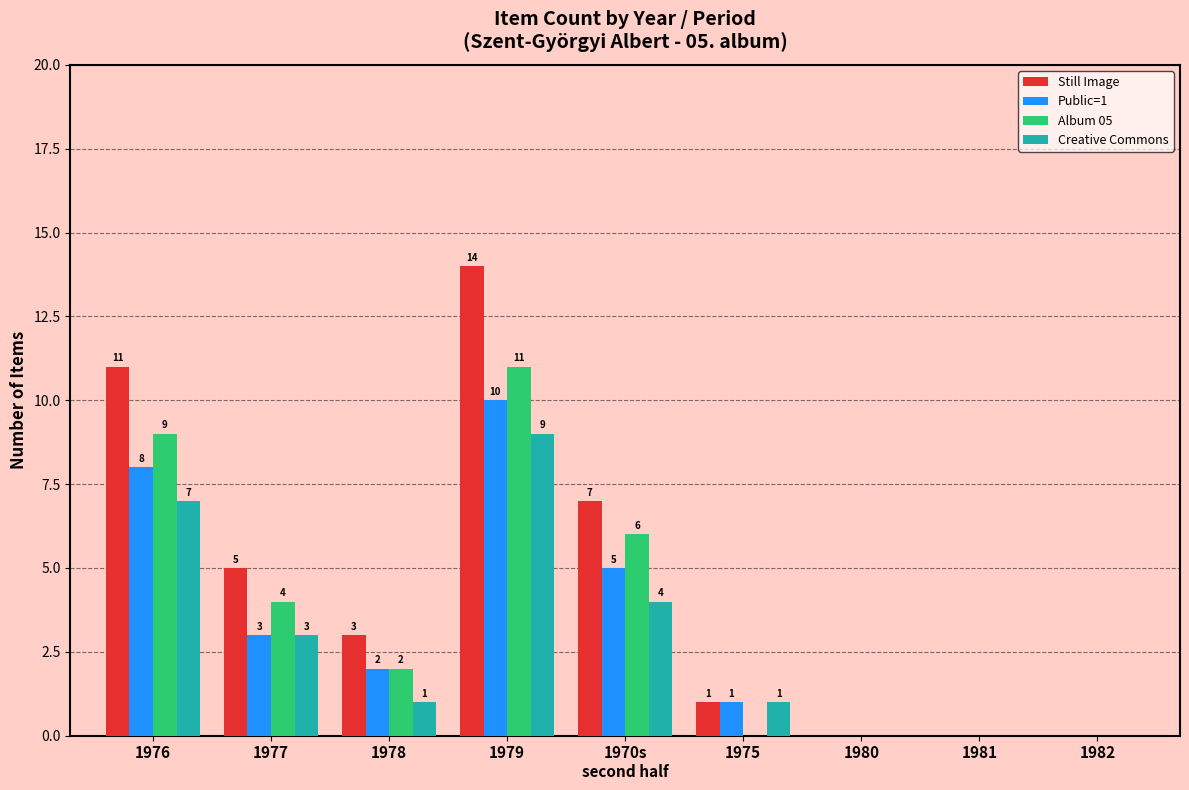

Reading left to right, list all the values displayed in this chart.

Still Image: 11	5	3	14	7	1	0	0	0
Public=1: 8	3	2	10	5	1	0	0	0
Album 05: 9	4	2	11	6	0	0	0	0
Creative Commons: 7	3	1	9	4	1	0	0	0